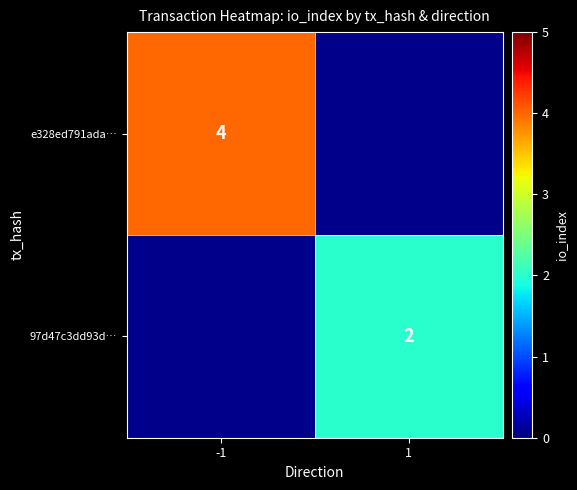

True or false: e328ed791ada… has a value of 4 at -1.

True